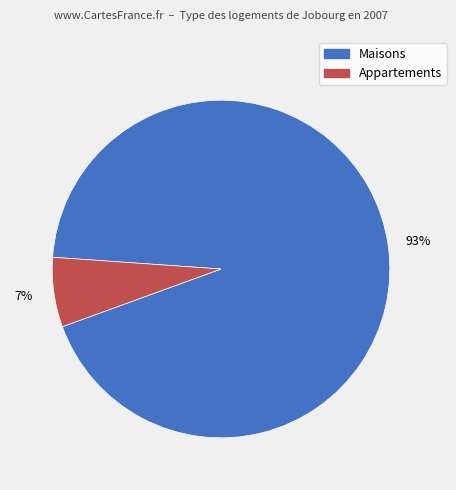

Which slice is the smallest?

Appartements